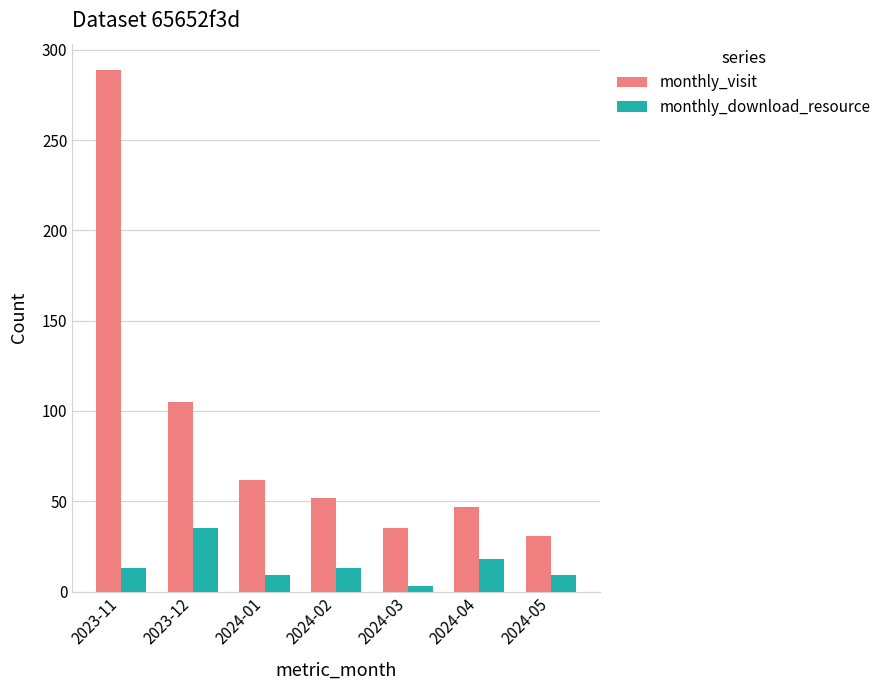

The monthly_download_resource series shows 13 at 2024-02. True or false?

True